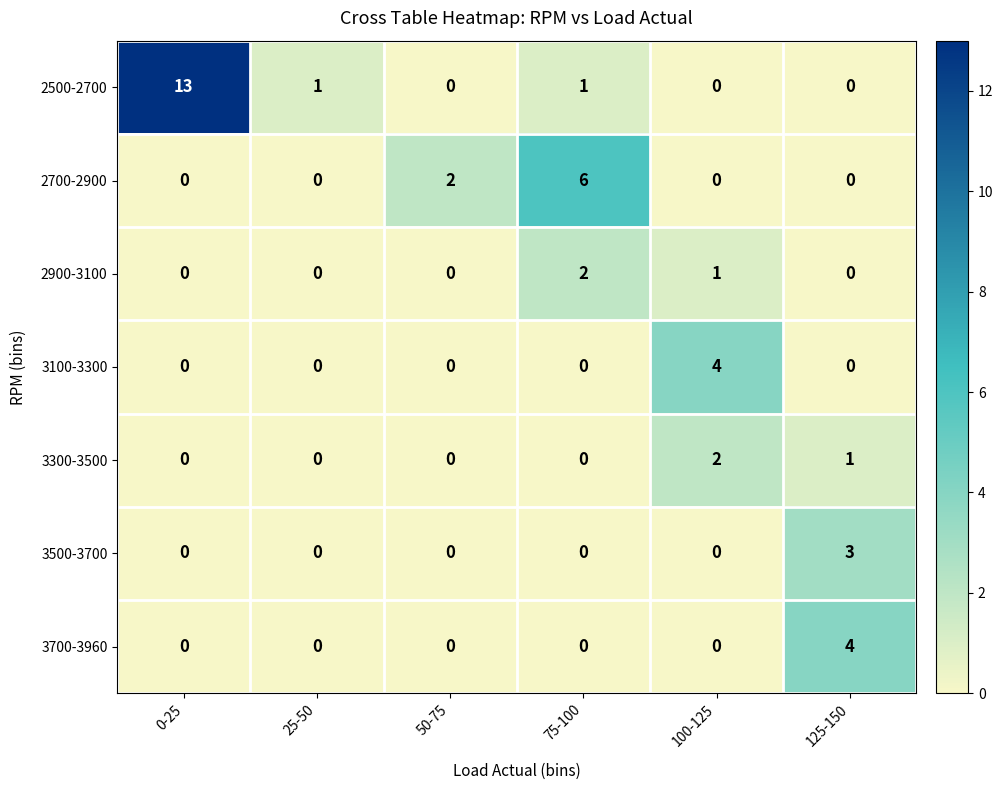

What is the greatest value displayed?

13